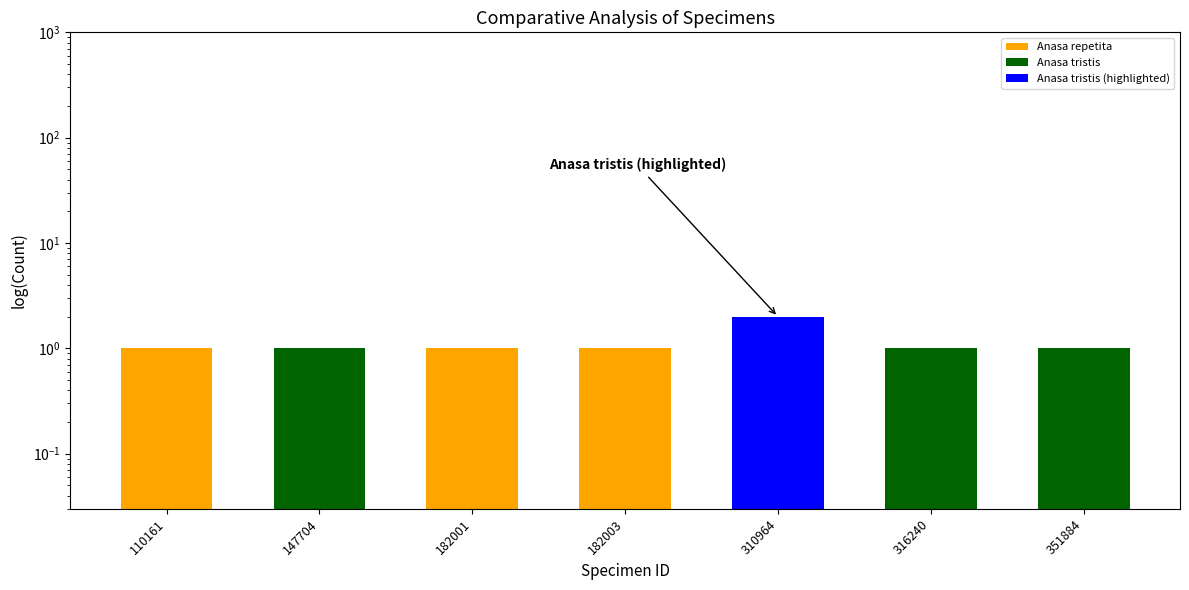

Count the values in the range 1 to 2.

7